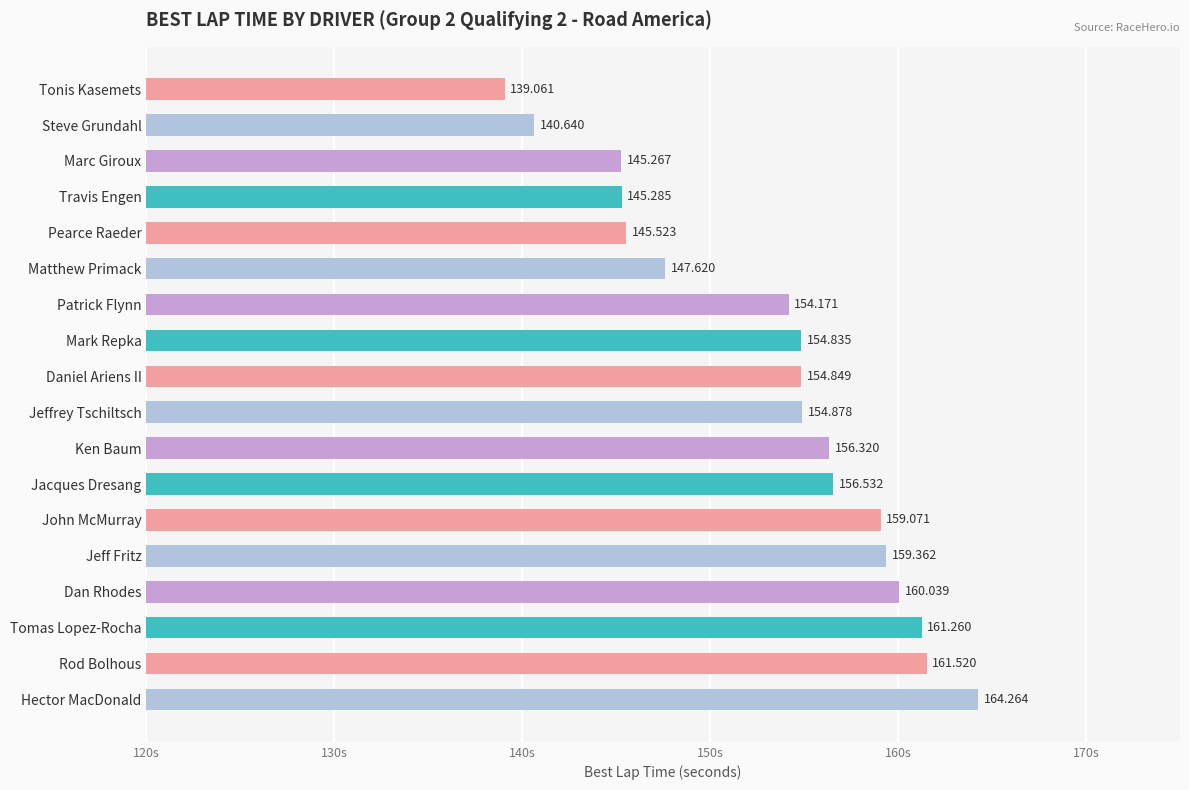

What is the sum of all values?

2760.5